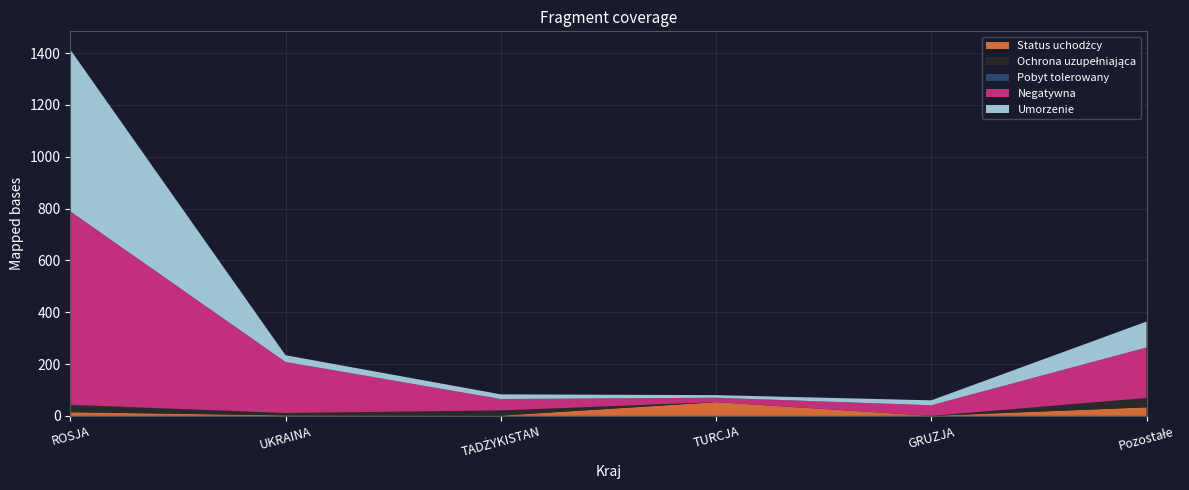

Reading left to right, transcribe all the data shown in this chart.

Status uchodźcy: ROSJA=14	UKRAINA=2	TADŻYKISTAN=1	TURCJA=53	GRUZJA=0	Pozostałe=33
Ochrona uzupełniająca: ROSJA=27	UKRAINA=9	TADŻYKISTAN=20	TURCJA=0	GRUZJA=0	Pozostałe=36
Pobyt tolerowany: ROSJA=2	UKRAINA=0	TADŻYKISTAN=0	TURCJA=0	GRUZJA=0	Pozostałe=0
Negatywna: ROSJA=746	UKRAINA=197	TADŻYKISTAN=44	TURCJA=17	GRUZJA=41	Pozostałe=195
Umorzenie: ROSJA=624	UKRAINA=26	TADŻYKISTAN=18	TURCJA=10	GRUZJA=19	Pozostałe=100